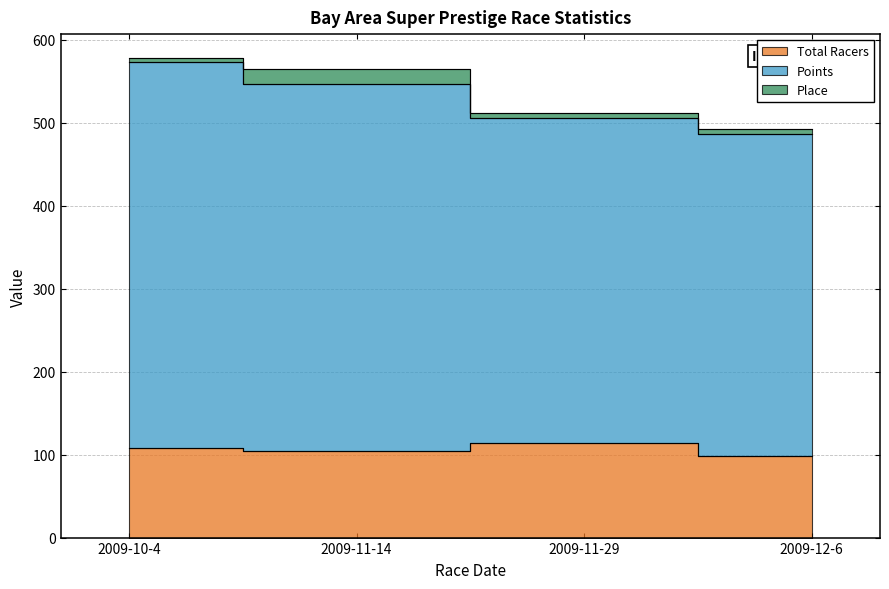

What is the label of the 1st point from the left?

2009-10-4